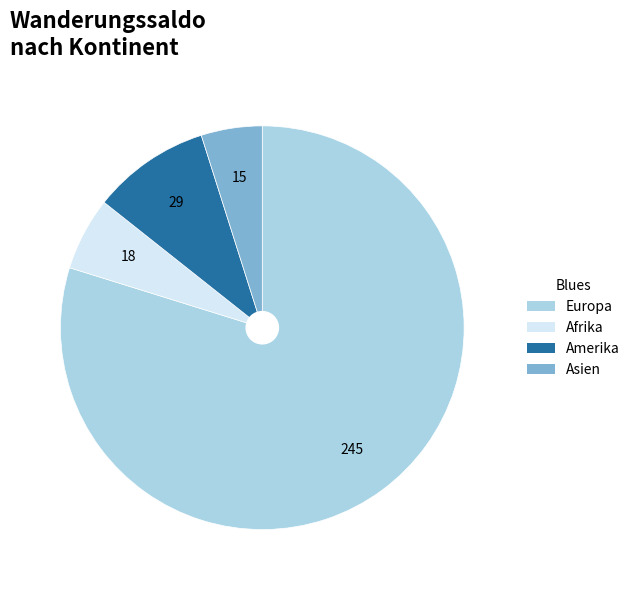

Is Asien the majority of the pie?

No